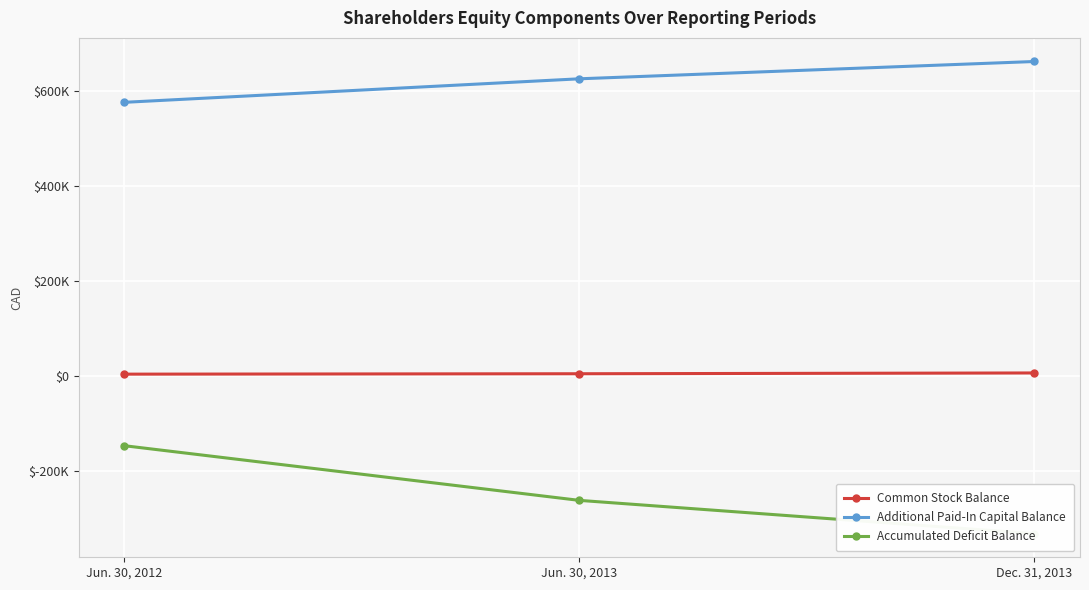

What is the difference between the maximum and second lowest values in the Additional Paid-In Capital Balance series?

36443